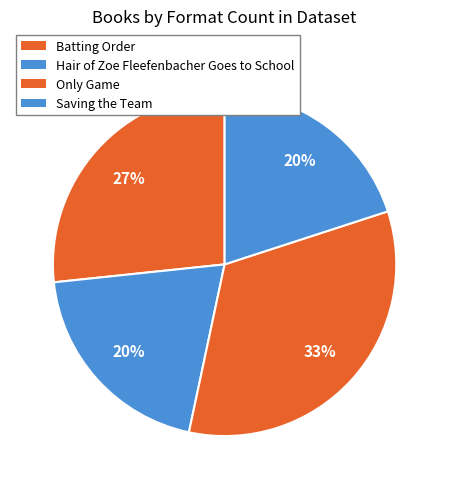

Rank the categories by value from lowest to highest.

Hair of Zoe Fleefenbacher Goes to School, Saving the Team, Batting Order, Only Game